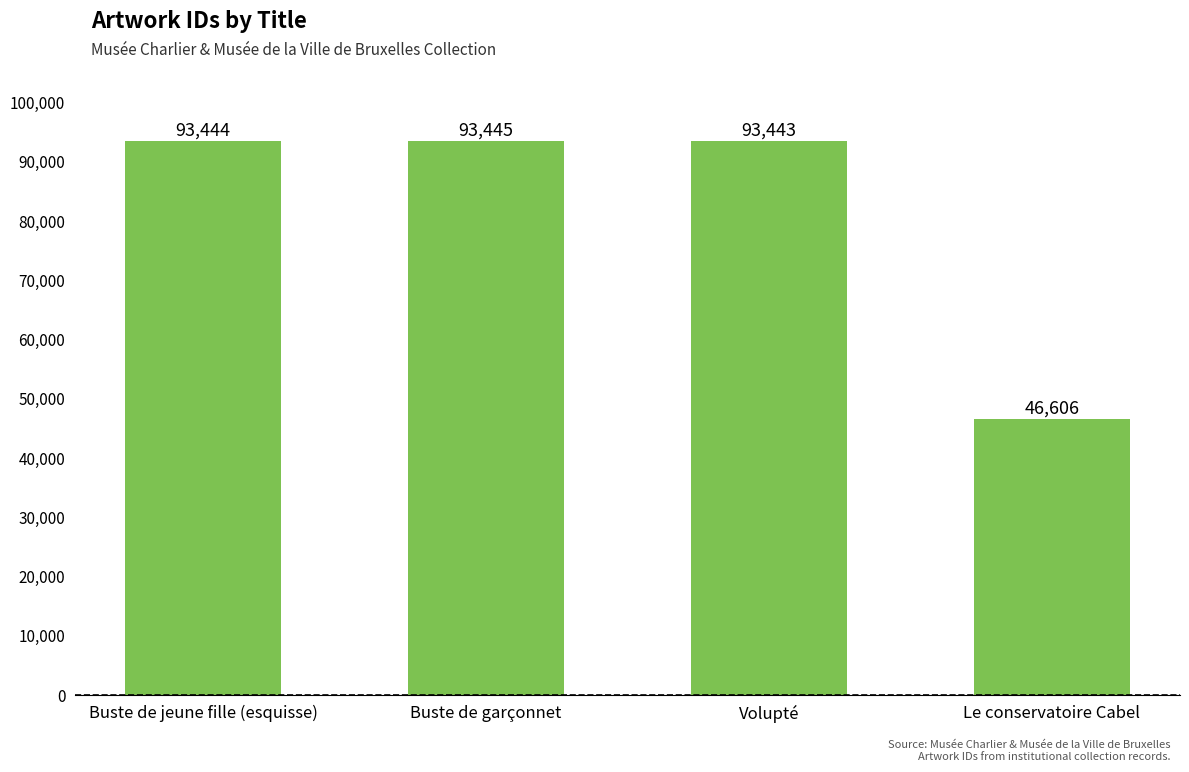

Does the chart contain any negative values?

No